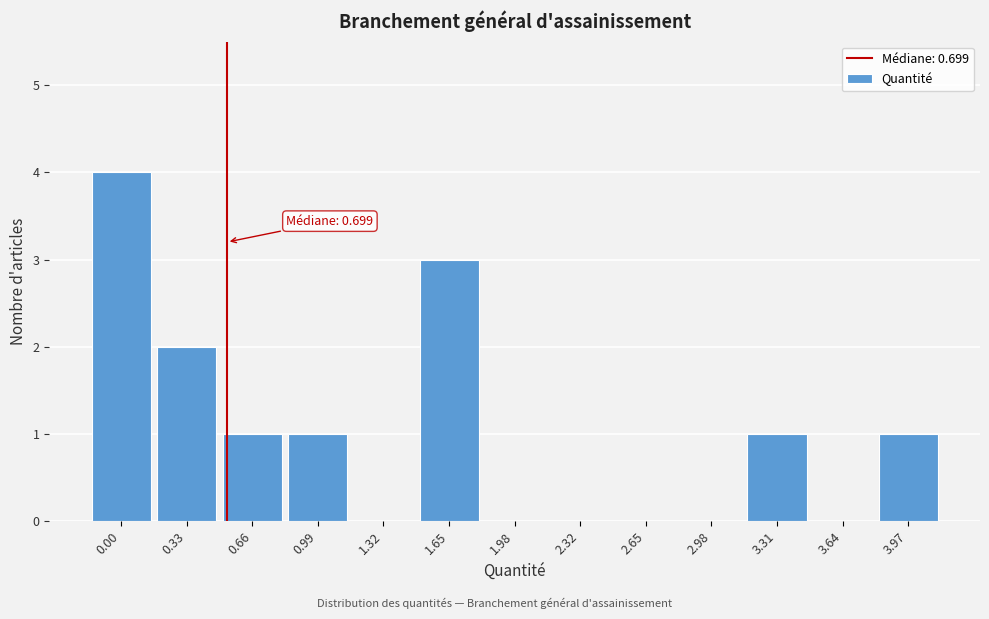

Reading right to left, extract all data points from this chart.

3.97=1	3.64=0	3.31=1	2.98=0	2.65=0	2.32=0	1.98=0	1.65=3	1.32=0	0.99=1	0.66=1	0.33=2	0.00=4